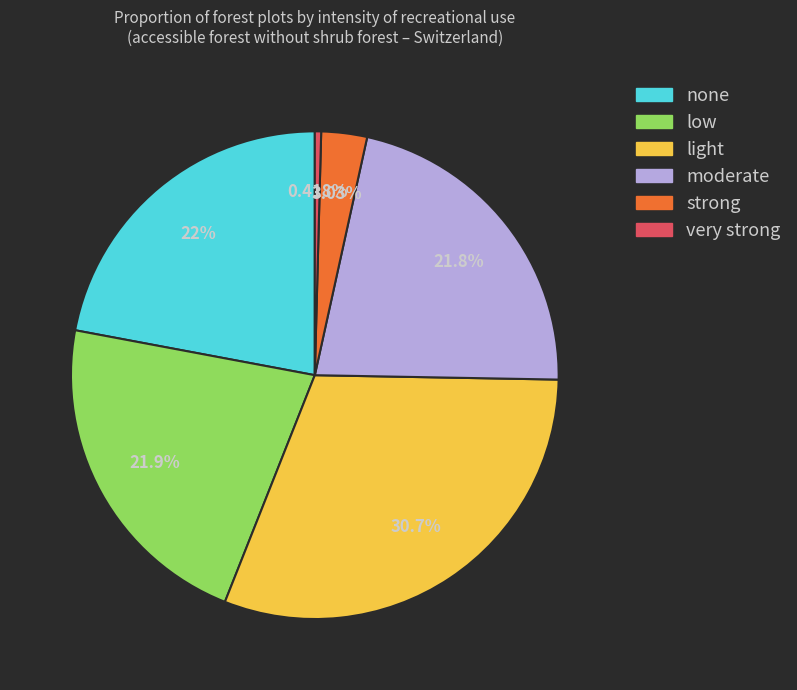

How many segments does this pie chart have?

6